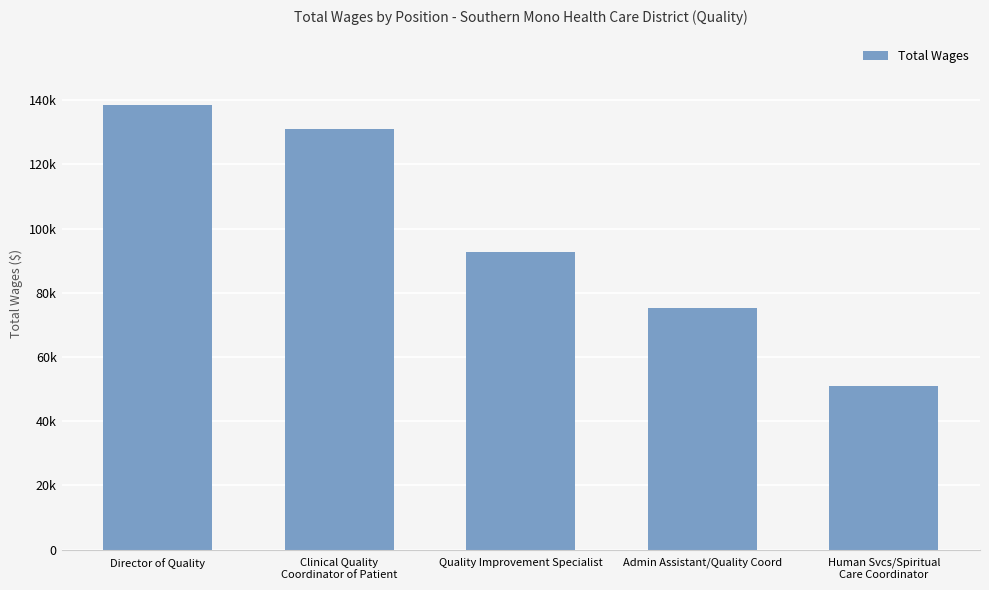

What is the minimum value shown in the chart?

50818